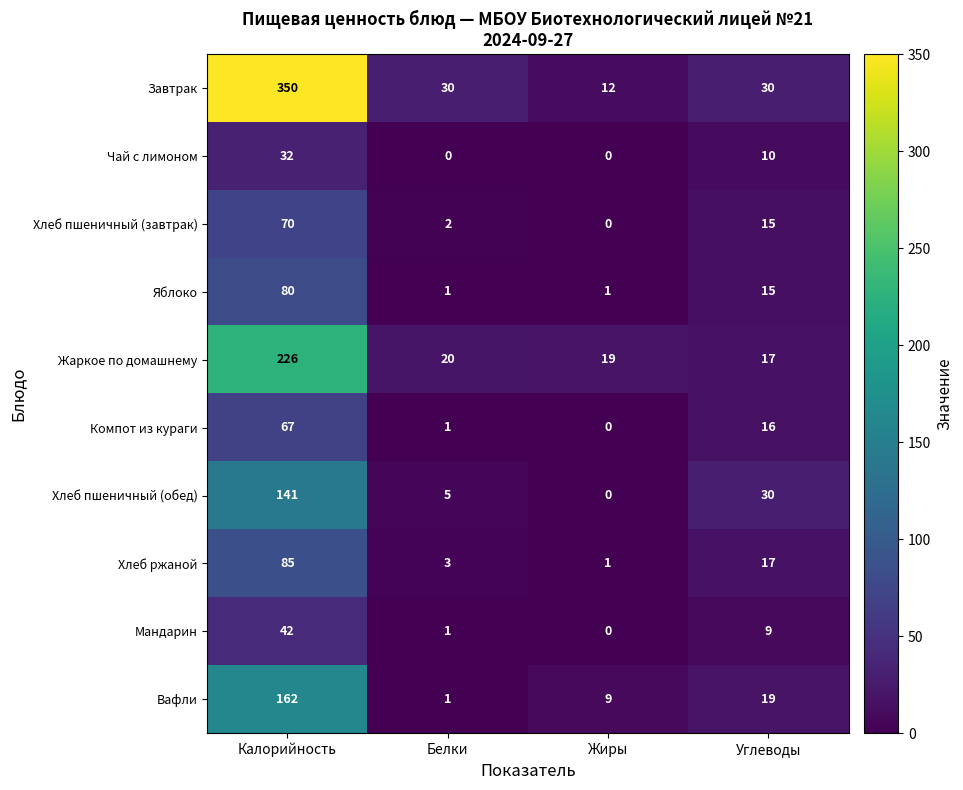

What is the total value across all series at Жиры?

42